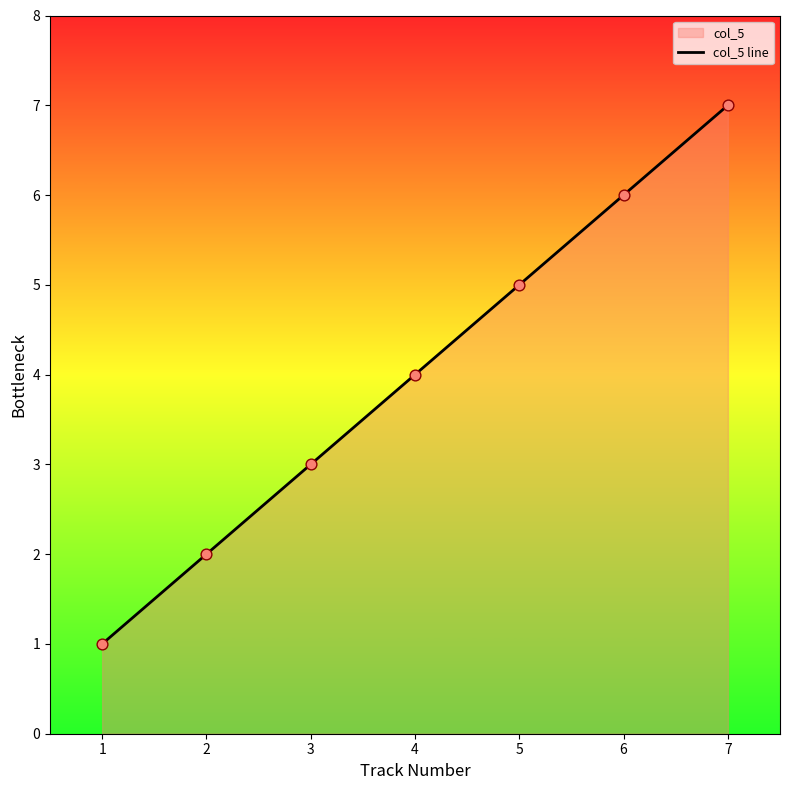

Which has a higher value, 7 or 2?

7